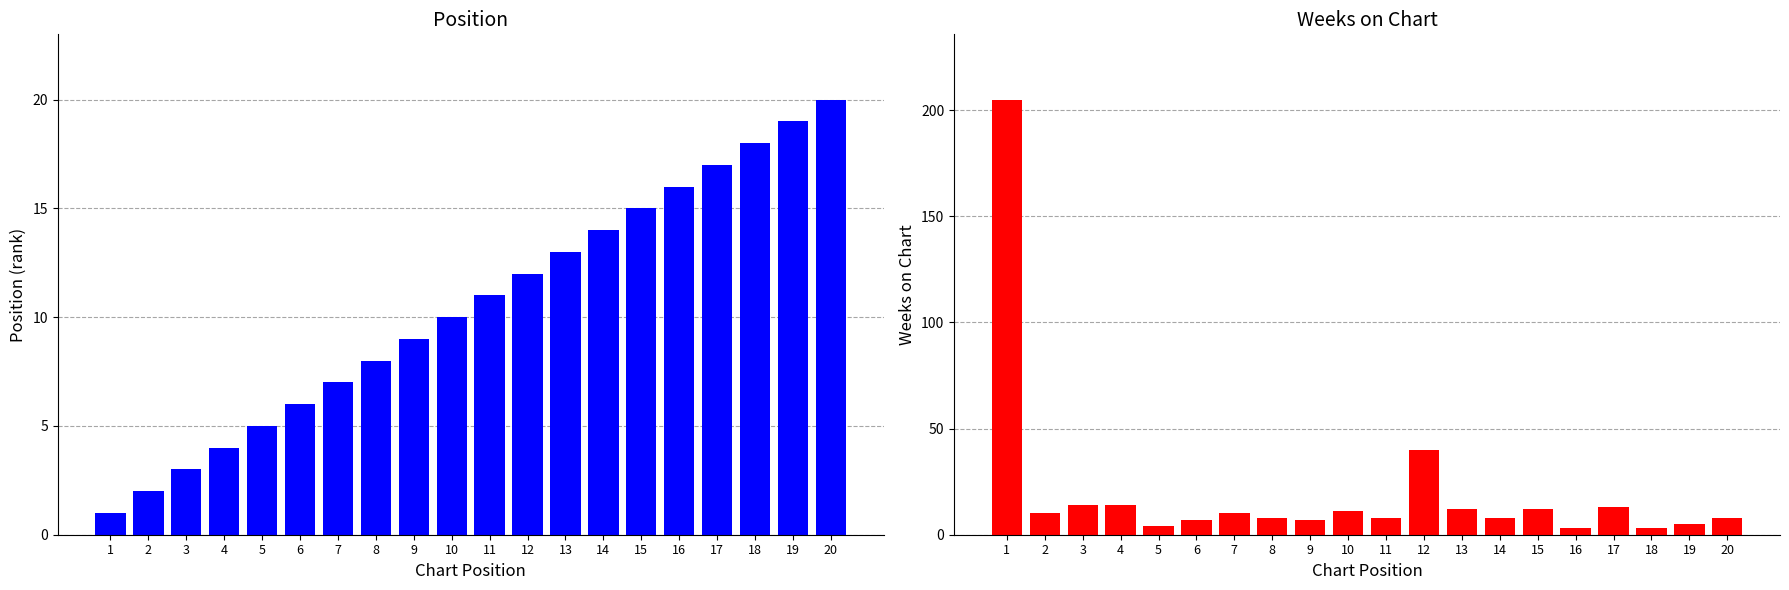

At 8, list the series in order from largest to smallest.

Position, Weeks on Chart